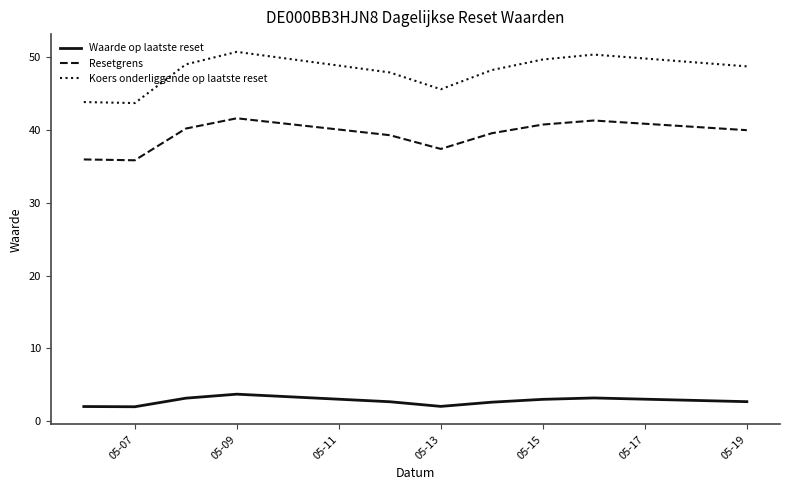

List the series in order of their overall mean, highest first.

Koers onderliggende op laatste reset, Resetgrens, Waarde op laatste reset